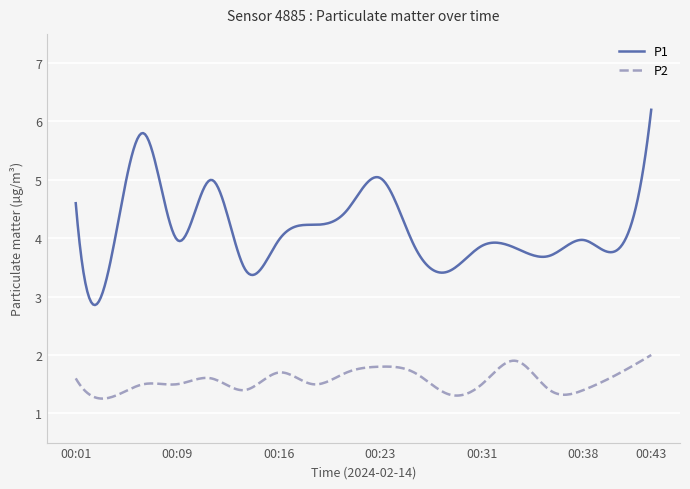

True or false: P2 and P1 cross at least once.

False